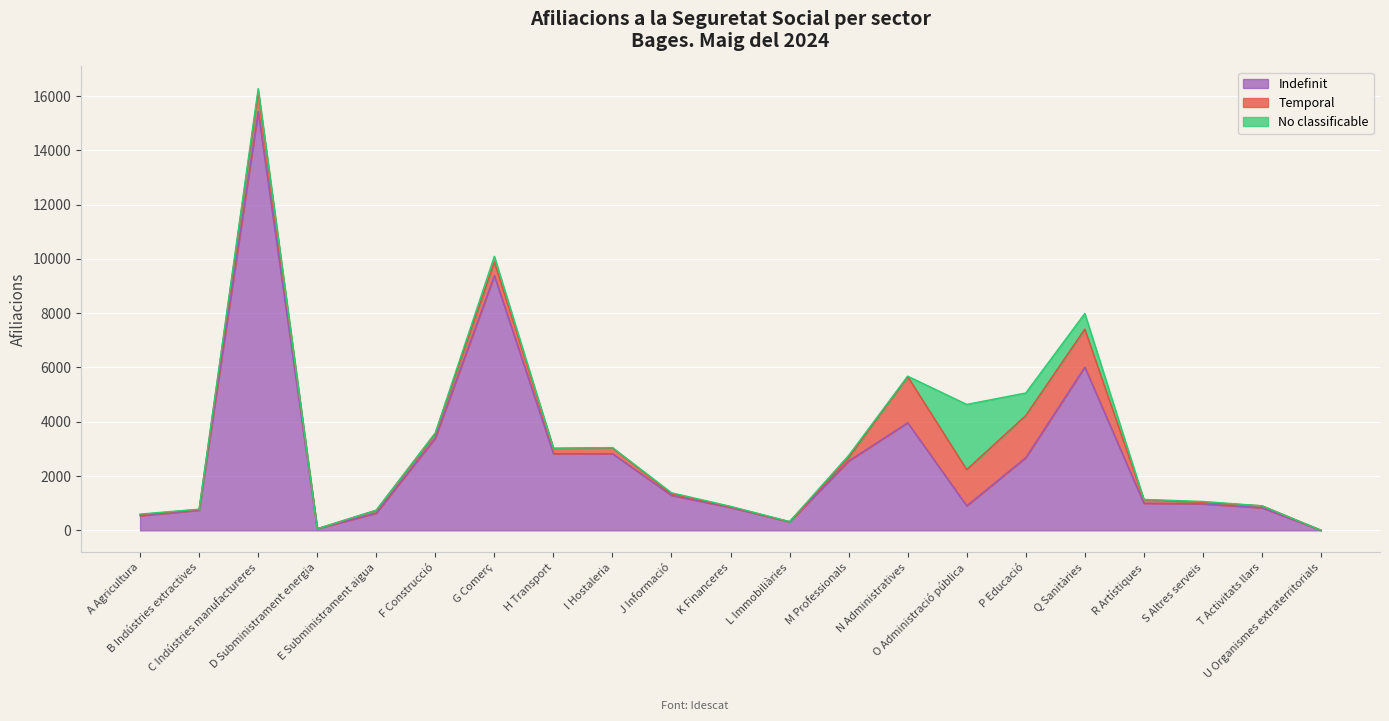

How many intersections are there between Indefinit and Temporal?

2